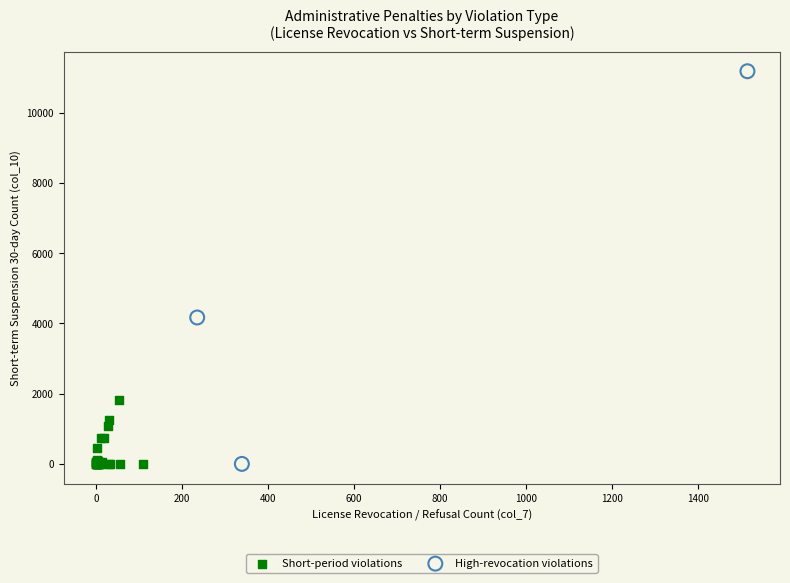

Which series has the largest Y range (max minus min)?

High-revocation violations